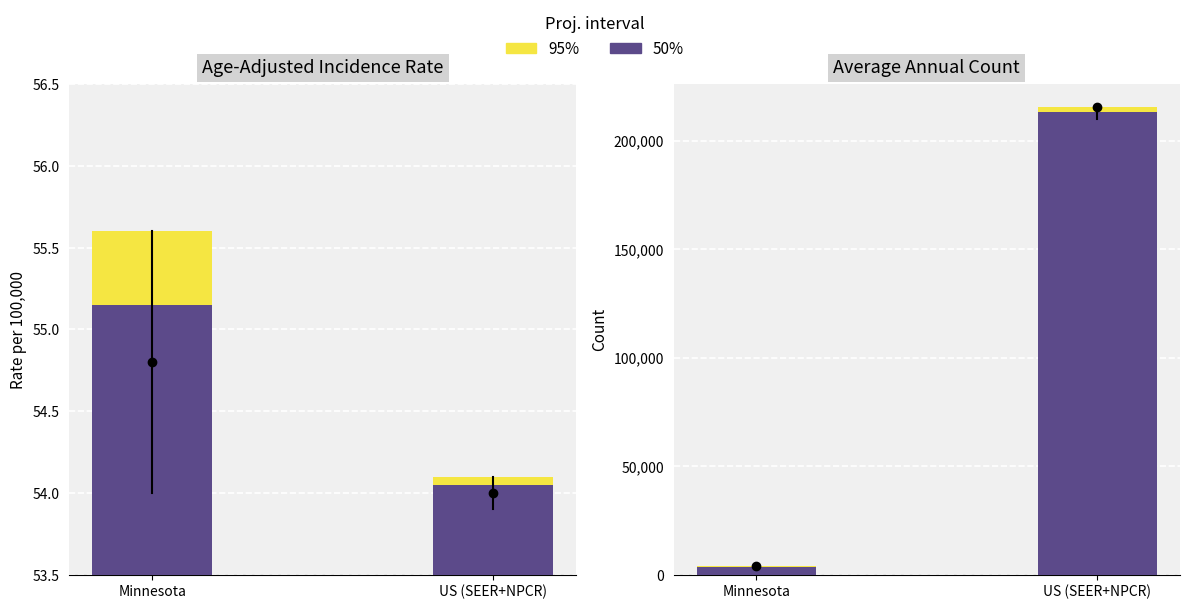

What is the average value of the 50% series?

108375